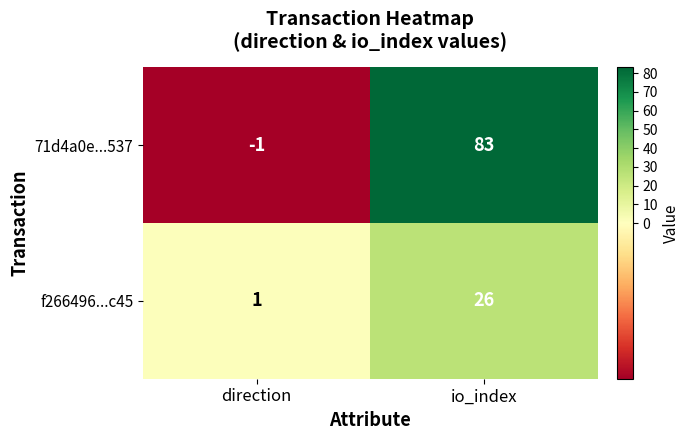

Reading left to right, transcribe all the data shown in this chart.

71d4a0e...537: direction=-1	io_index=83
f266496...c45: direction=1	io_index=26